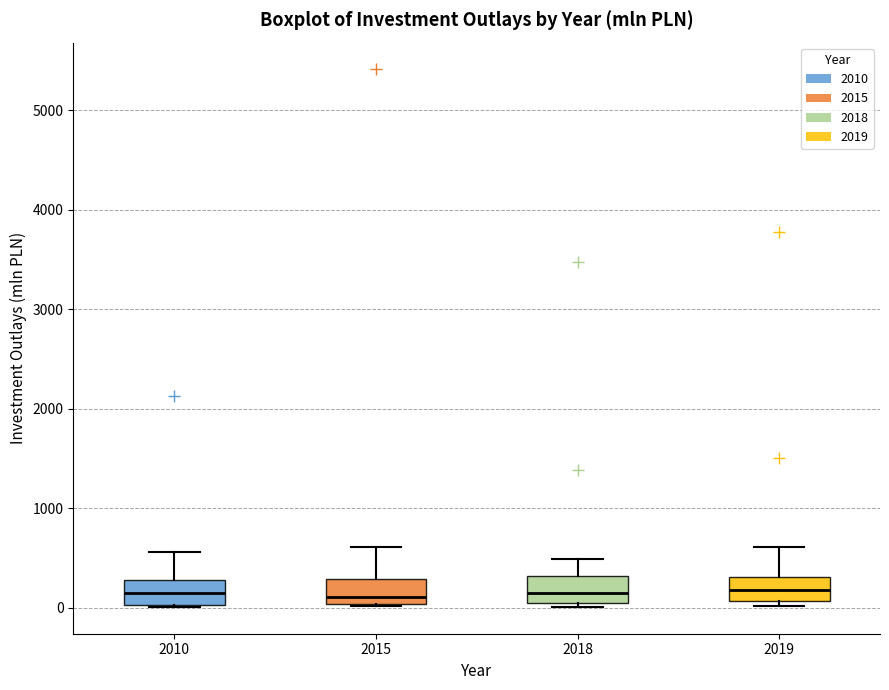

Reading left to right, transcribe this box plot: for each box, give where its median line is, the range the box spans, and where its two whiskers end, as read against the y-axis. The values are not printed on the chart, so give them approximately, as read against the axis.

2010: median 100, box 0 to 300, whiskers 0 to 600
2015: median 100, box 0 to 300, whiskers 0 to 600
2018: median 200, box 100 to 300, whiskers 0 to 500
2019: median 200, box 100 to 300, whiskers 0 to 600